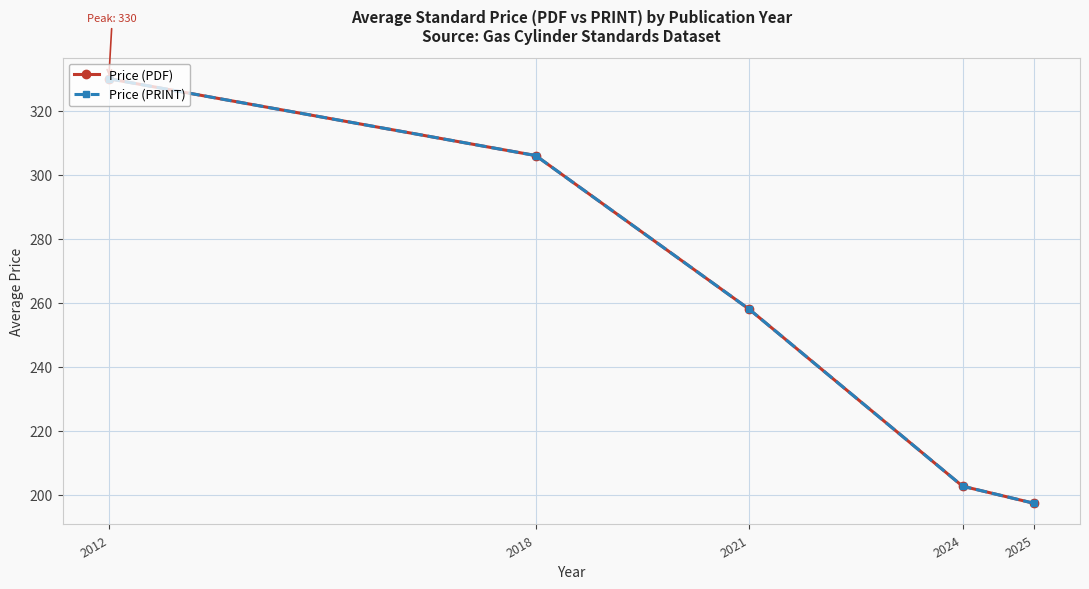

What is the total value across all series at 2012?

660.0